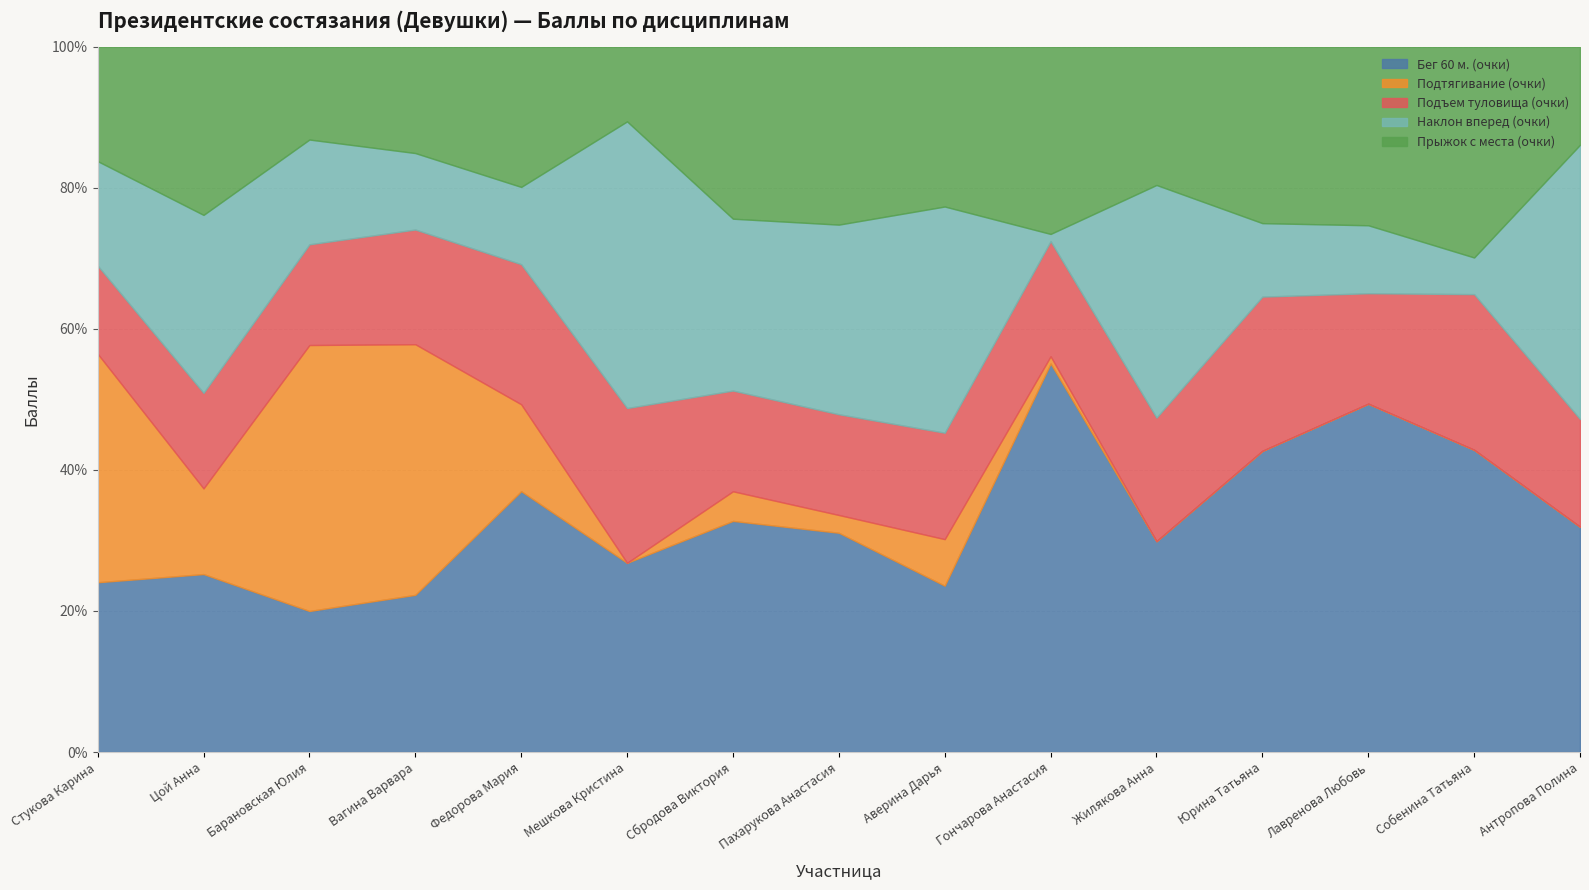

Between which two adjacent categories do Наклон вперед (очки) and Бег 60 м. (очки) first intersect?

Федорова Мария and Мешкова Кристина